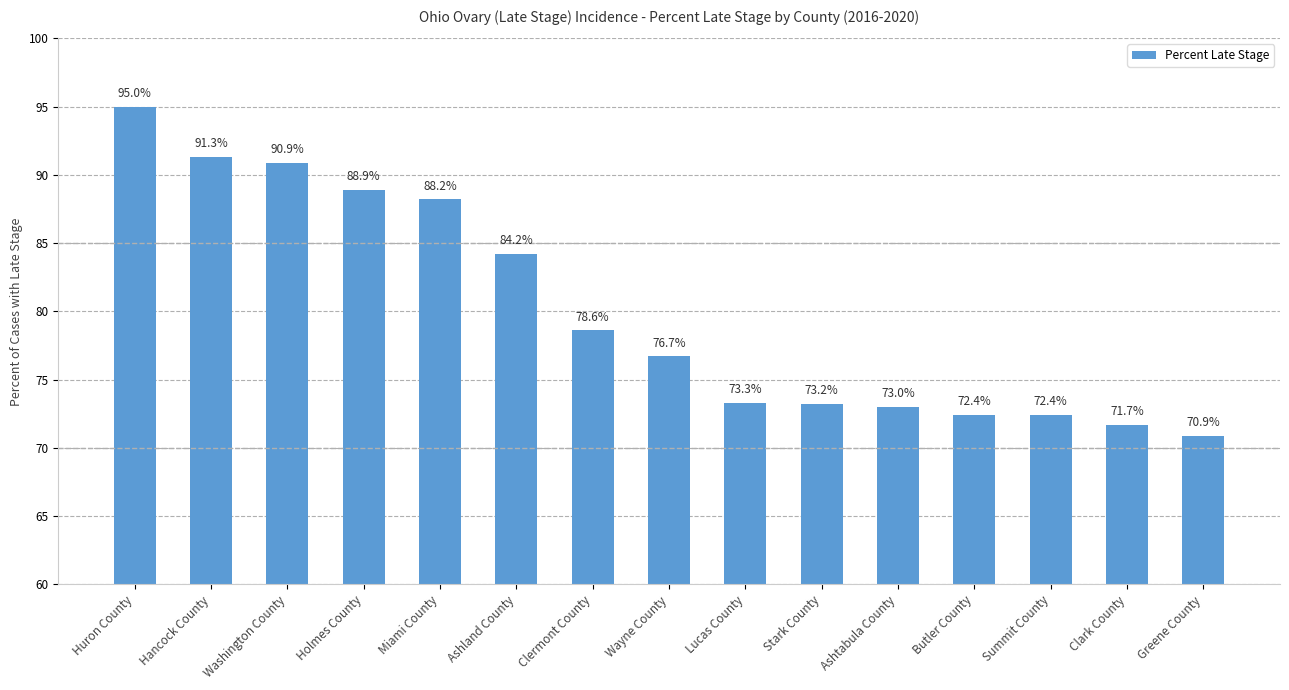

Which category has the highest value across all series?

Huron County